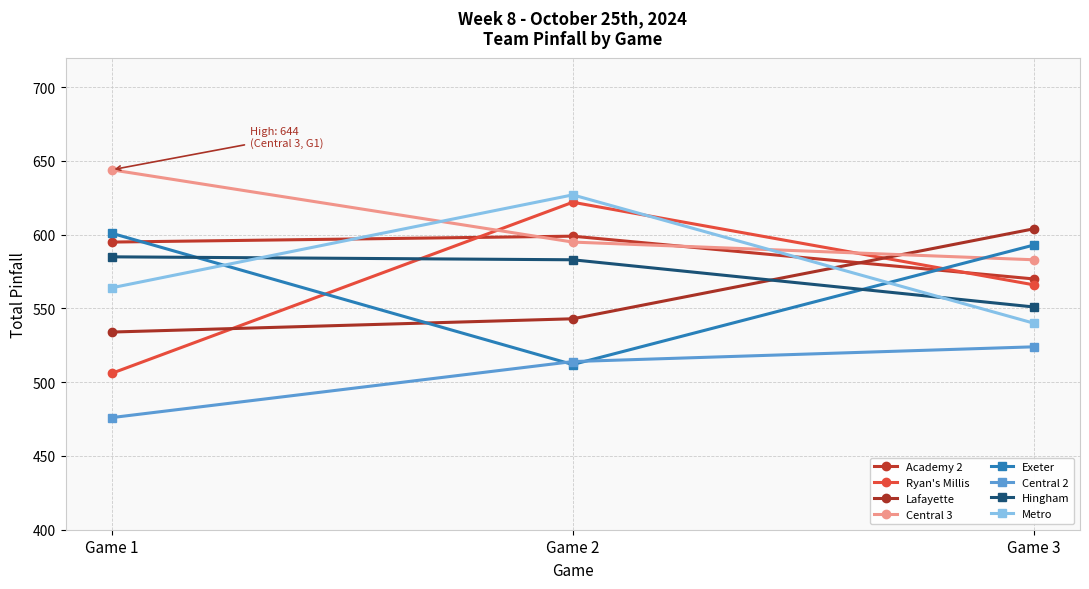

Which label corresponds to the smallest value in the chart?

Game 1